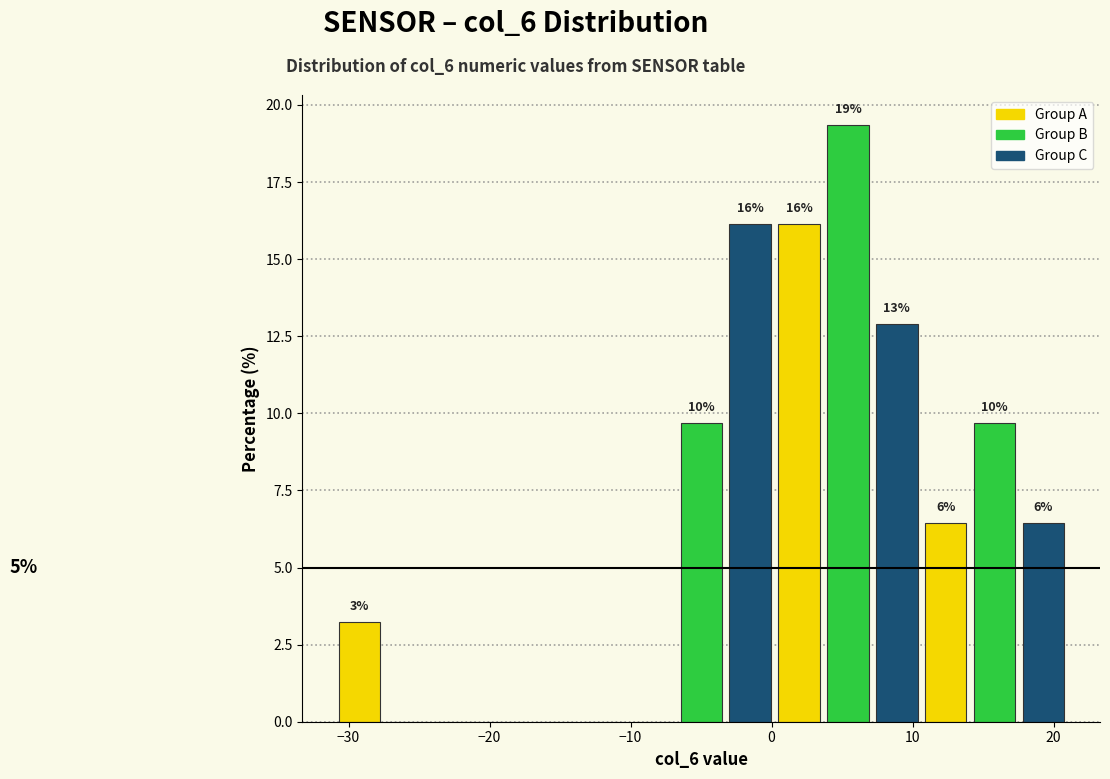

Read against the x-axis, roughly where is the centre of the tallest bar?

5